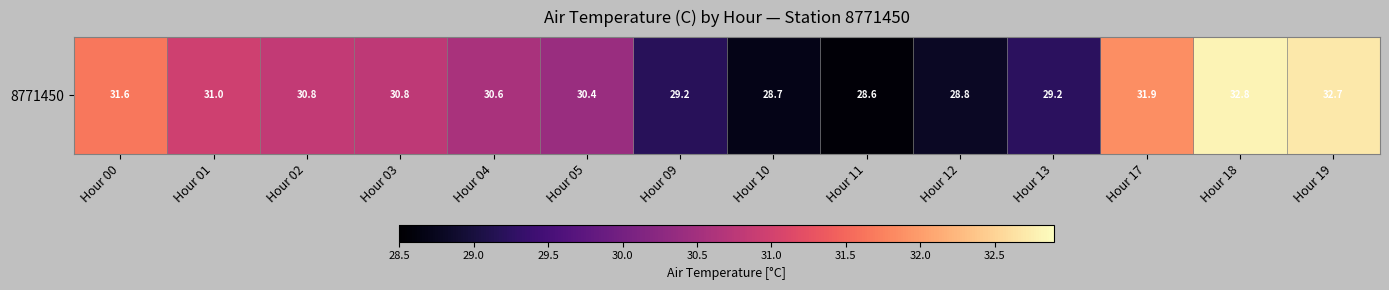

At which category does the chart reach its peak across all series?

Hour 18